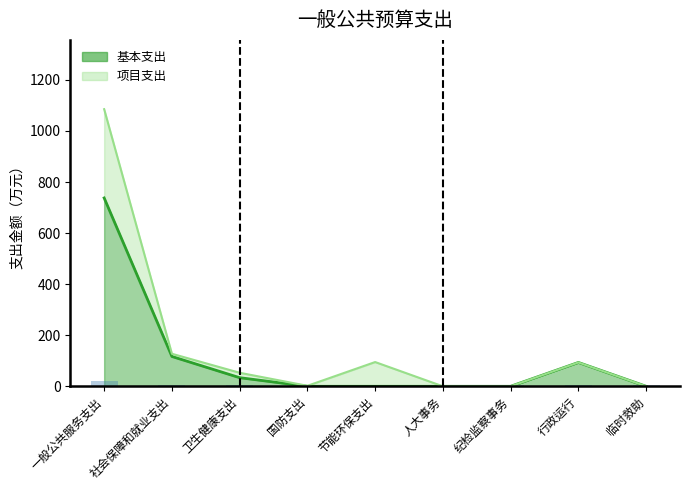

True or false: the data shows 167.2 at 社会保障和就业支出.

False